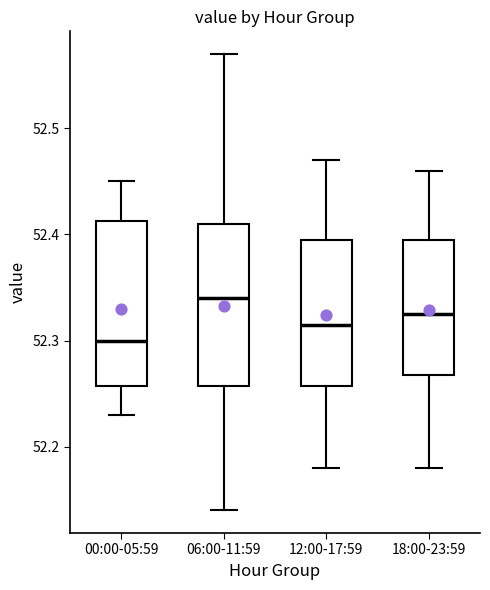

Which box's median line is the highest?

06:00-11:59